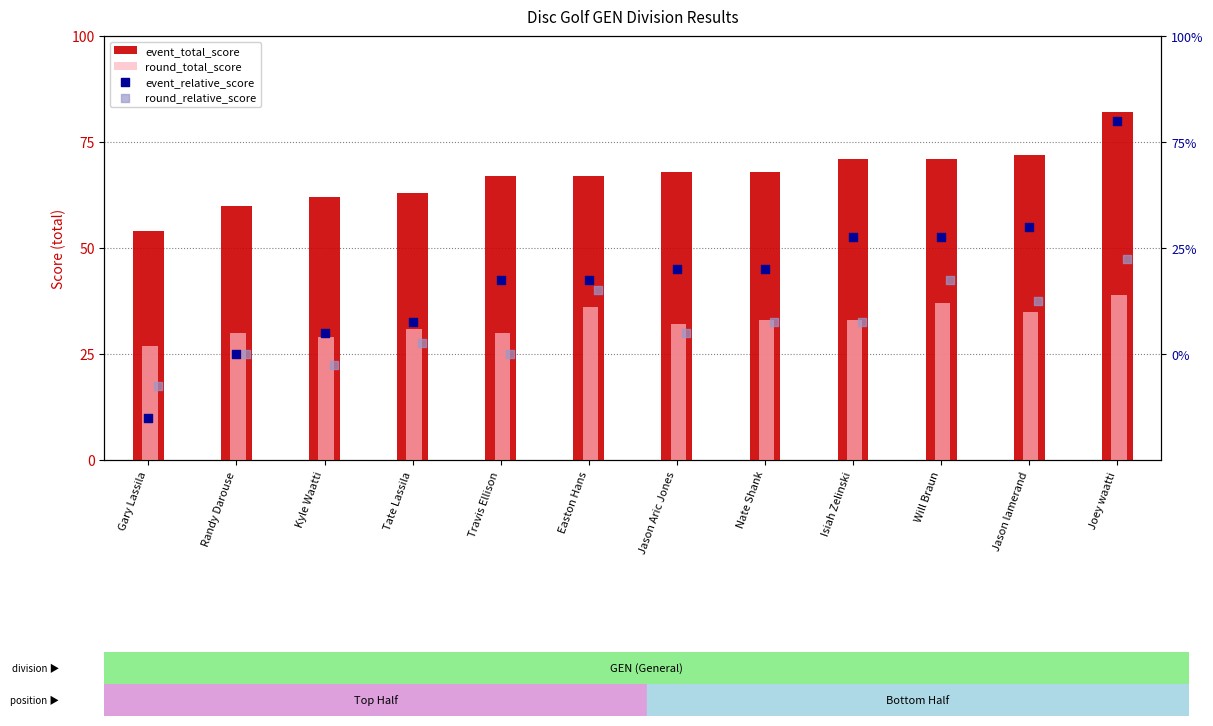

Which series has the largest total across all categories?

event_total_score